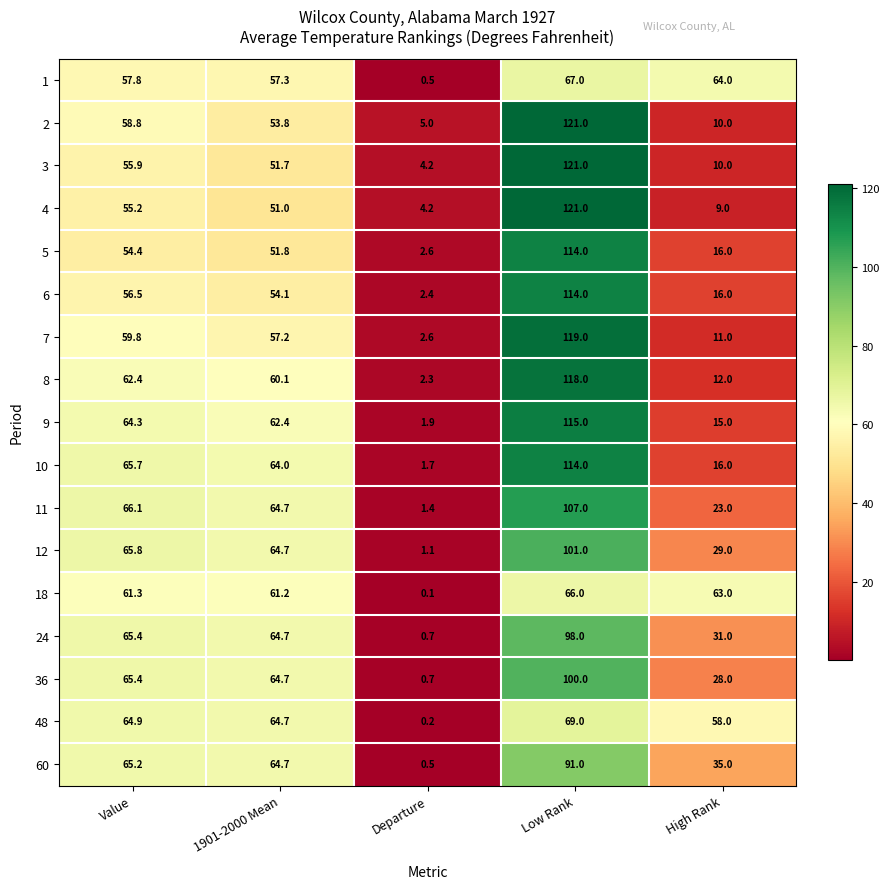

What is the total value across all series at Value?

1044.9